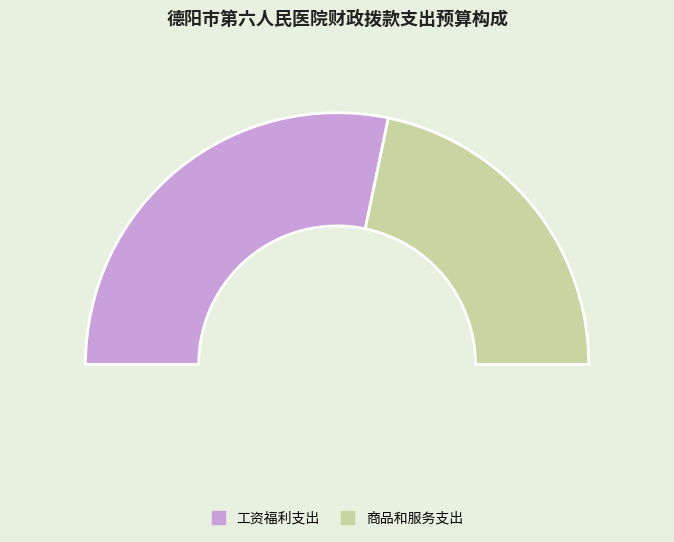

How many slices are in this pie chart?

2